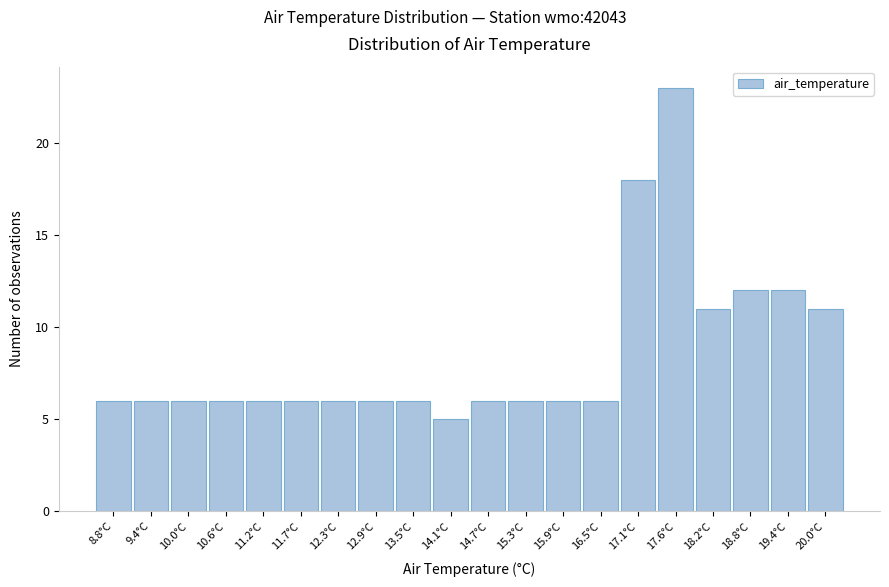

Reading left to right, transcribe this chart: for each bar, give the range it covers on the x-axis and its height. Neither the bar edges nor the heights are printed on the chart, so give them approximately, as read against the axes.

8.50 to 9.09: 6
9.09 to 9.68: 6
9.68 to 10.27: 6
10.27 to 10.86: 6
10.86 to 11.45: 6
11.45 to 12.04: 6
12.04 to 12.63: 6
12.63 to 13.22: 6
13.22 to 13.81: 6
13.81 to 14.40: 5
14.40 to 14.99: 6
14.99 to 15.58: 6
15.58 to 16.17: 6
16.17 to 16.76: 6
16.76 to 17.35: 18
17.35 to 17.94: 23
17.94 to 18.53: 11
18.53 to 19.12: 12
19.12 to 19.71: 12
19.71 to 20.30: 11